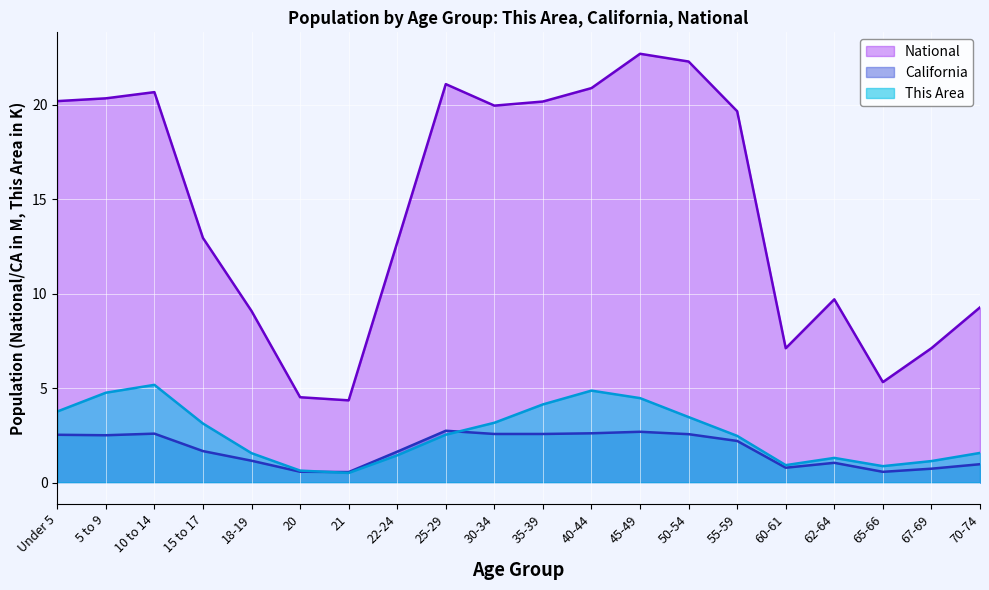

Reading left to right, extract all data points from this chart.

This Area: 3.8	4.8	5.2	3.1	1.6	0.6	0.5	1.4	2.5	3.2	4.1	4.9	4.5	3.5	2.5	0.9	1.3	0.9	1.1	1.6
California: 2.5	2.5	2.6	1.7	1.2	0.6	0.6	1.6	2.7	2.6	2.6	2.6	2.7	2.6	2.2	0.8	1.0	0.6	0.7	1.0
National: 20.2	20.3	20.7	13.0	9.1	4.5	4.4	12.7	21.1	20.0	20.2	20.9	22.7	22.3	19.7	7.1	9.7	5.3	7.1	9.3